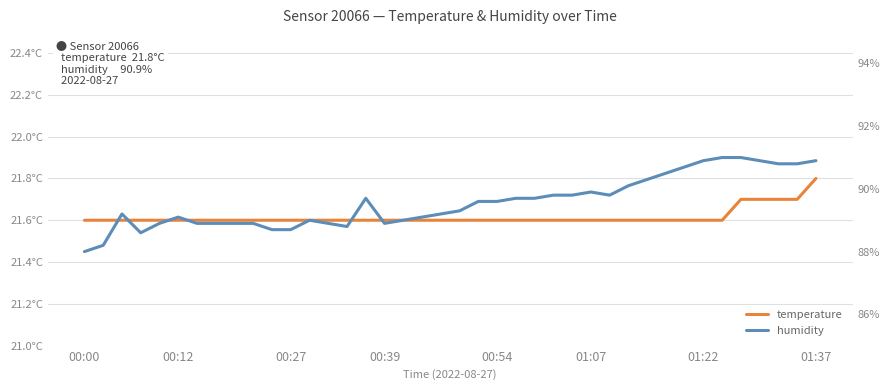

Is it true that temperature equals 29.5 at 21?

False